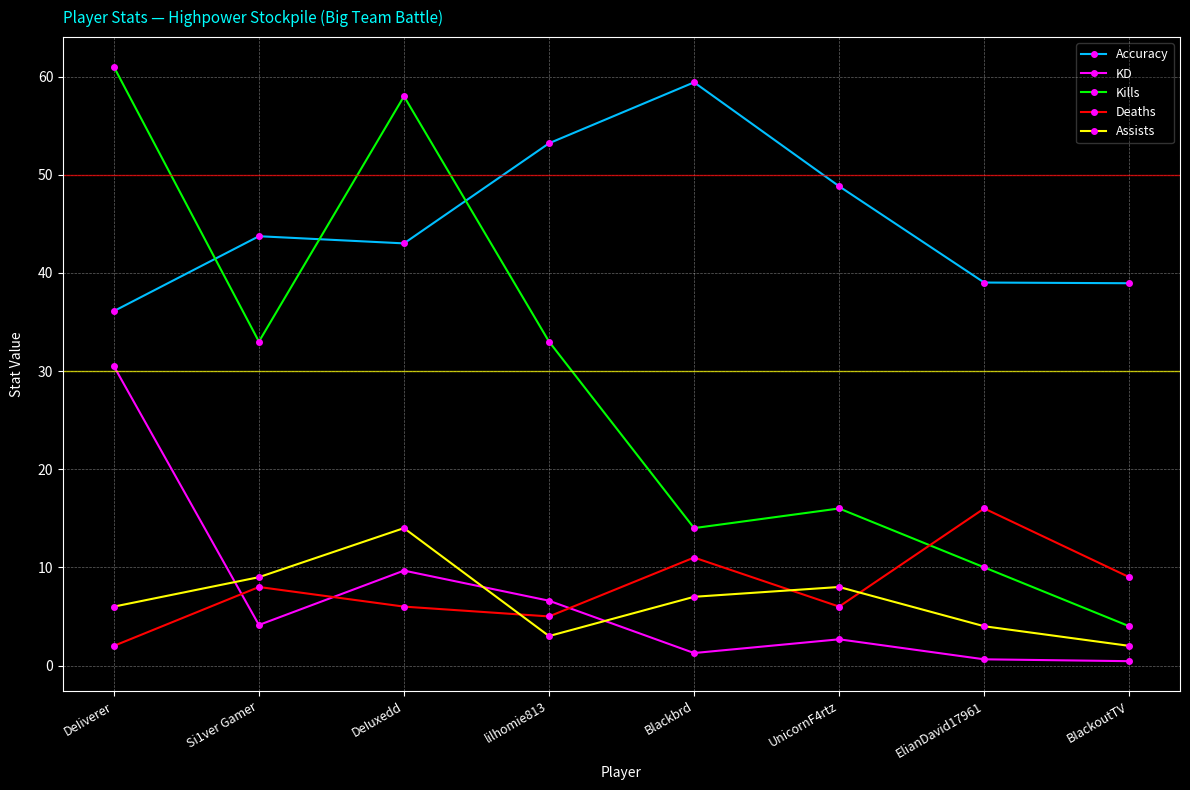

What is the maximum value for Deaths?

16.0